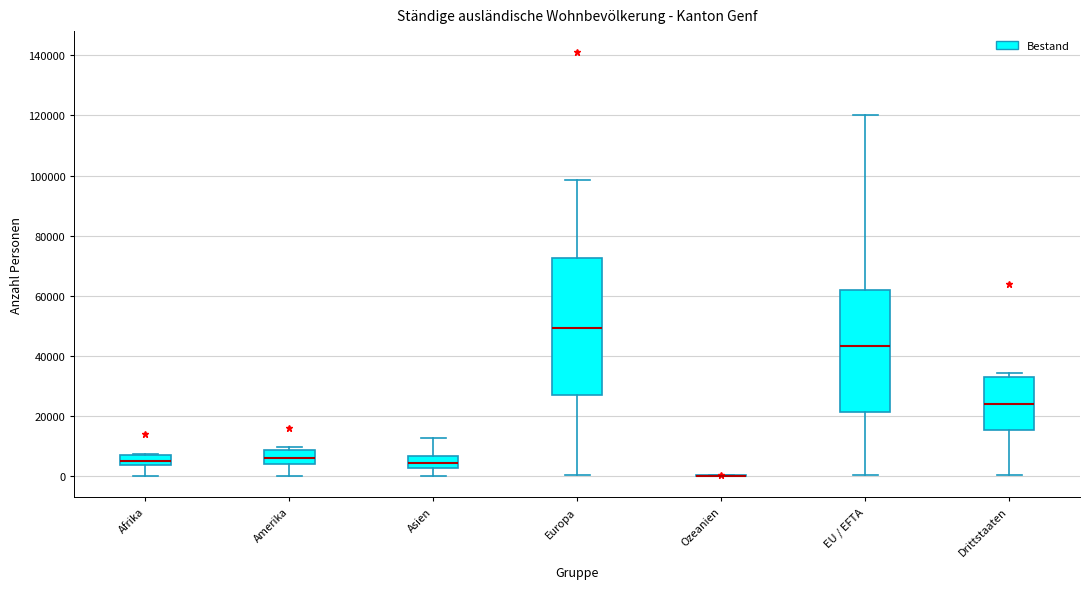

Reading left to right, transcribe this box plot: for each box, give where its median line is, the range the box spans, and where its two whiskers end, as read against the y-axis. The values are not printed on the chart, so give them approximately, as read against the axis.

Afrika: median 6000, box 4000 to 8000, whiskers 0 to 8000
Amerika: median 6000, box 4000 to 8000, whiskers 0 to 10000
Asien: median 4000, box 2000 to 6000, whiskers 0 to 12000
Europa: median 50000, box 26000 to 72000, whiskers 0 to 98000
Ozeanien: box collapsed to a line at 0, whiskers 0 to 0
EU / EFTA: median 44000, box 22000 to 62000, whiskers 0 to 120000
Drittstaaten: median 24000, box 16000 to 32000, whiskers 0 to 34000